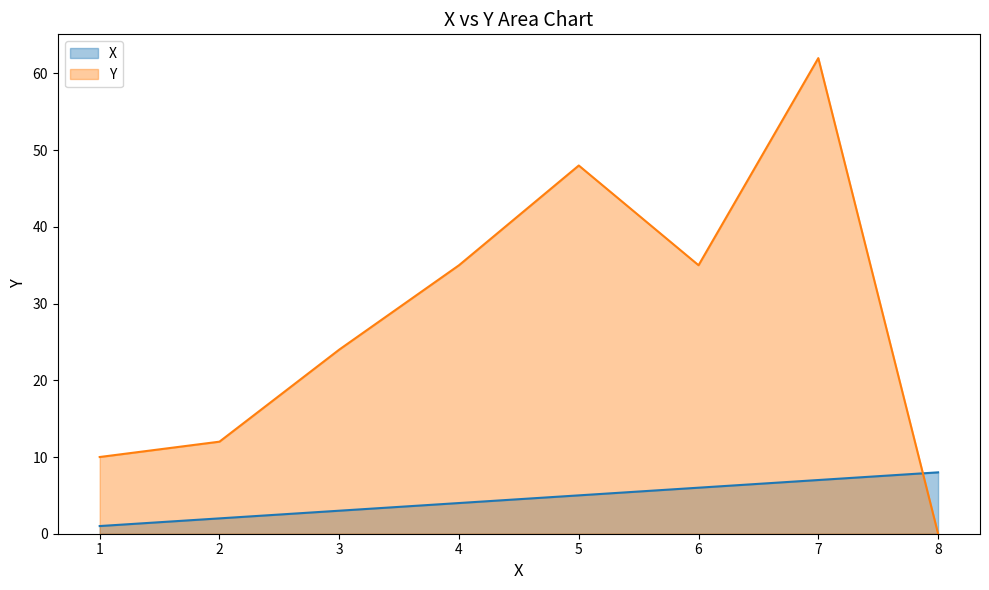

What is the value of the X point at the 4th from the left?

4